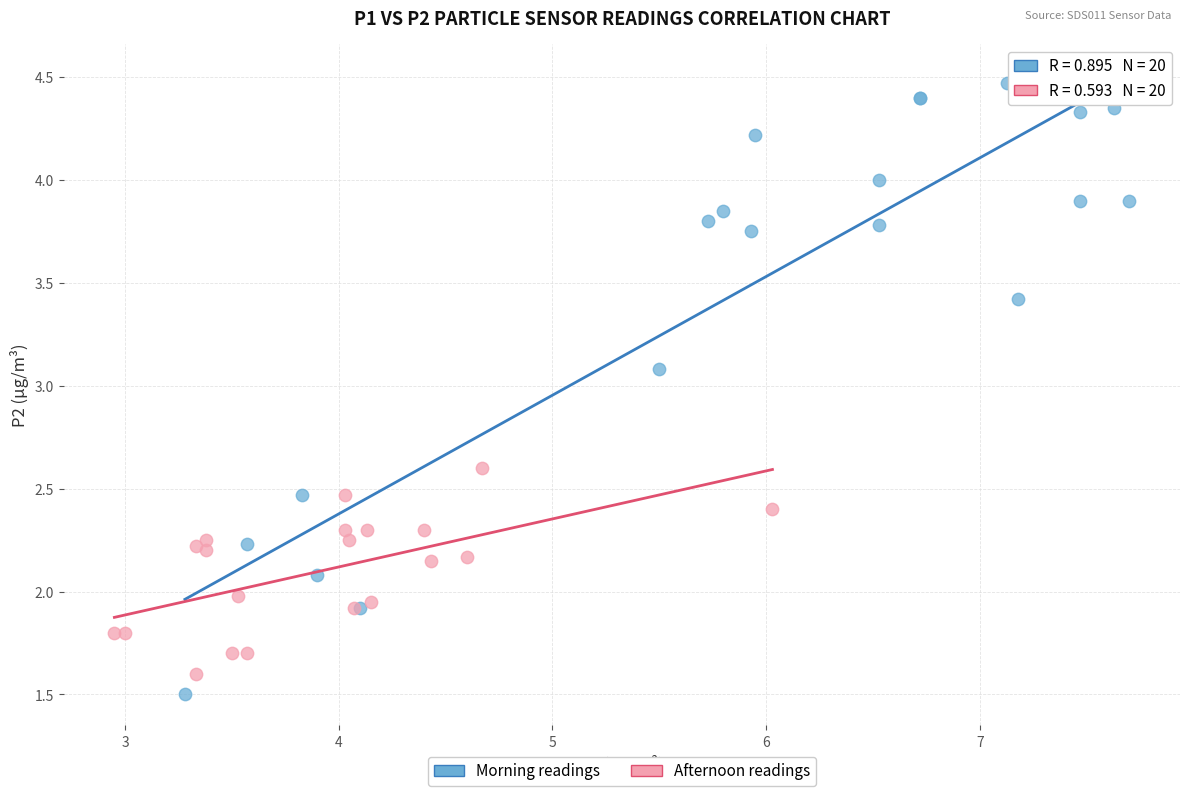

Which series reaches the minimum Y coordinate?

Morning readings